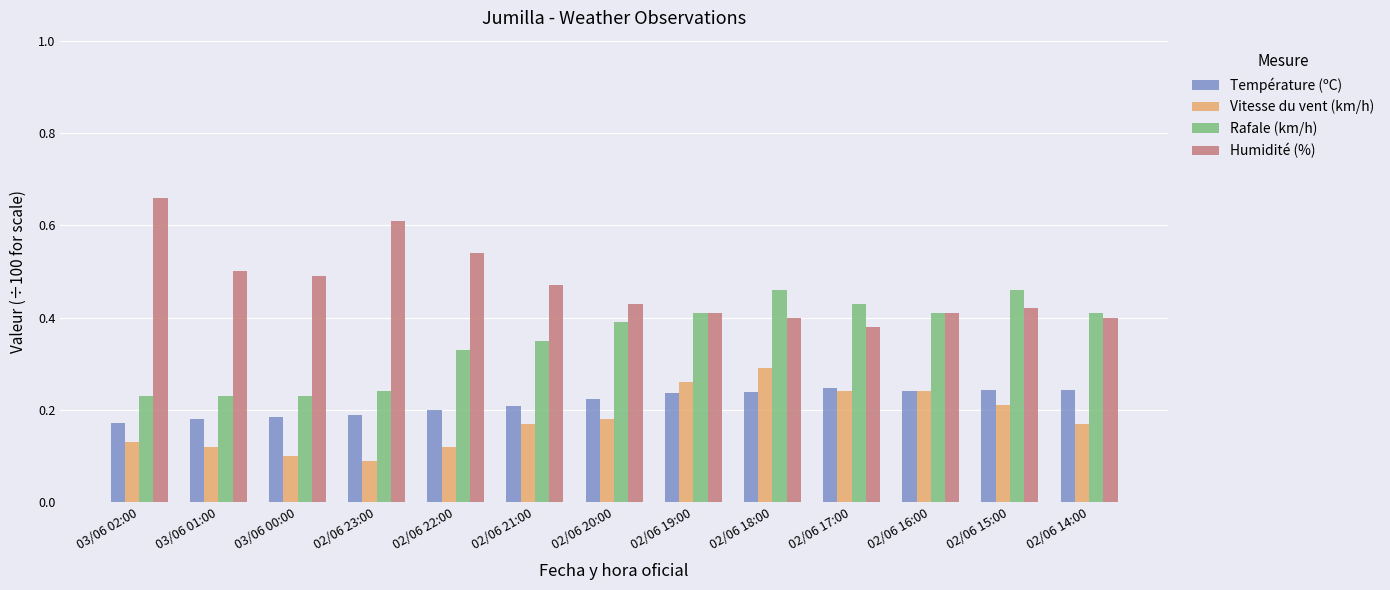

What is the total value across all series at 02/06 18:00?

1.4